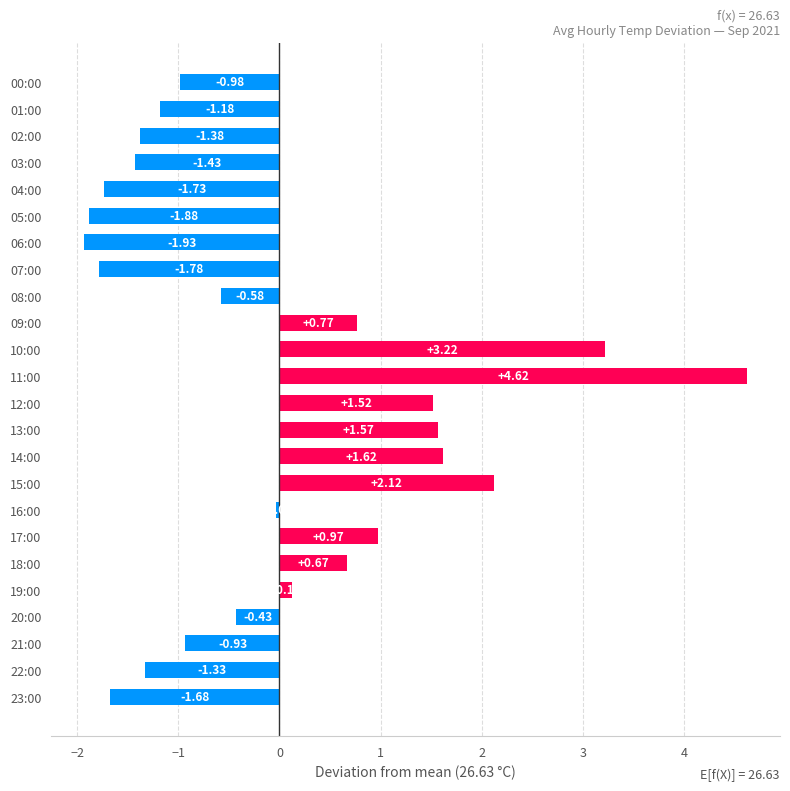

Which has a higher value, 10:00 or 20:00?

10:00